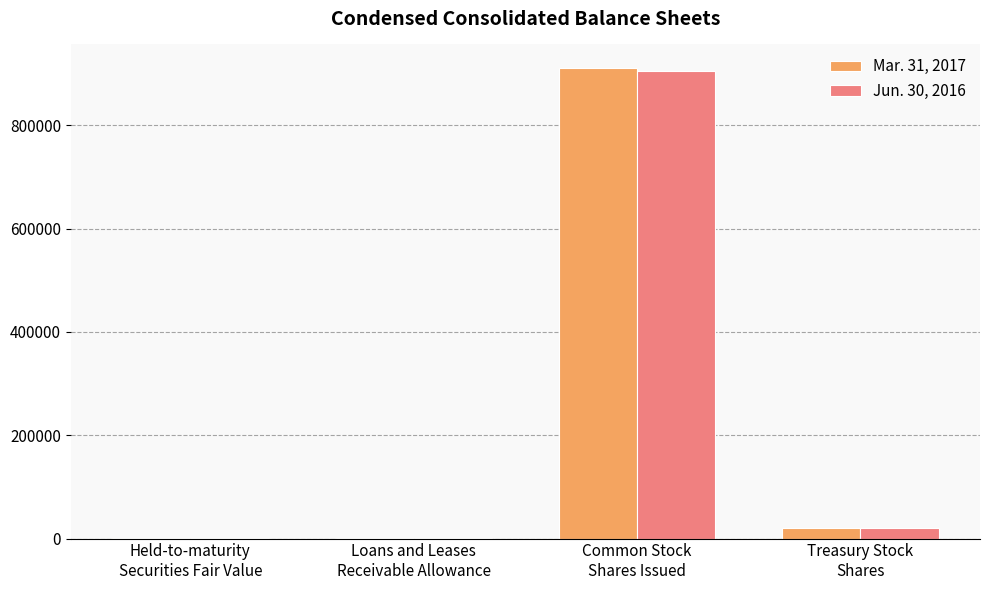

Where does the Jun. 30, 2016 series first go above 20000?

Common Stock
Shares Issued